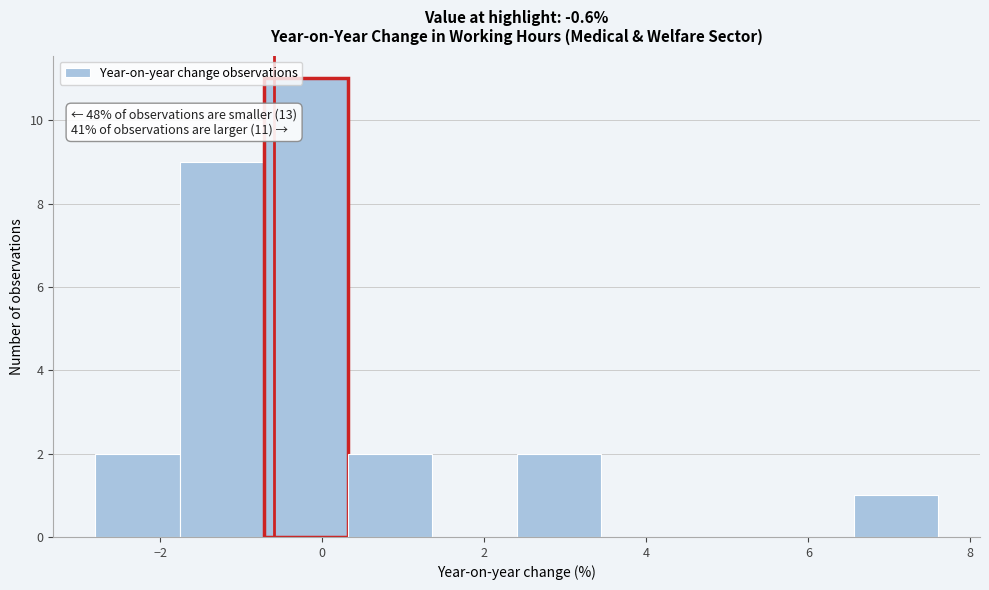

Which range on the x-axis has the tallest bar?

-0.72 to 0.32